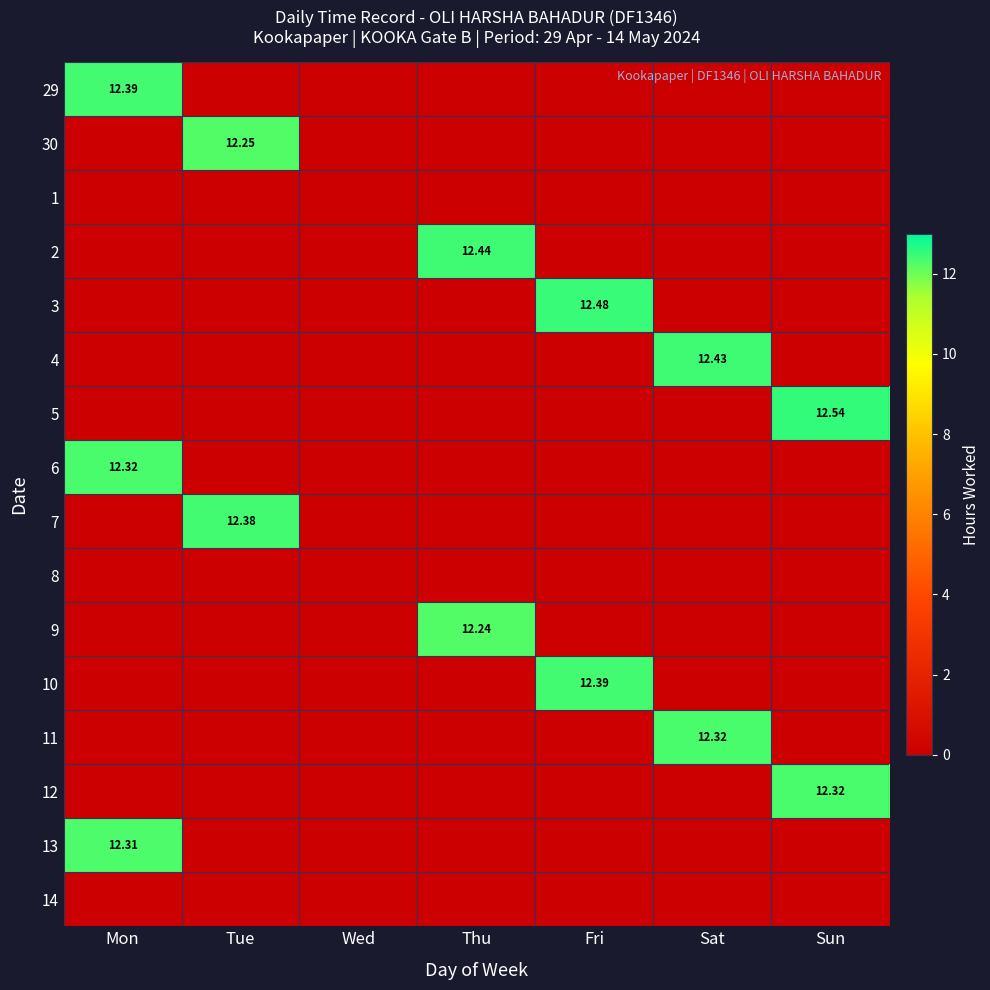

List the labels in order of 29 value, largest first.

Mon, Tue, Wed, Thu, Fri, Sat, Sun